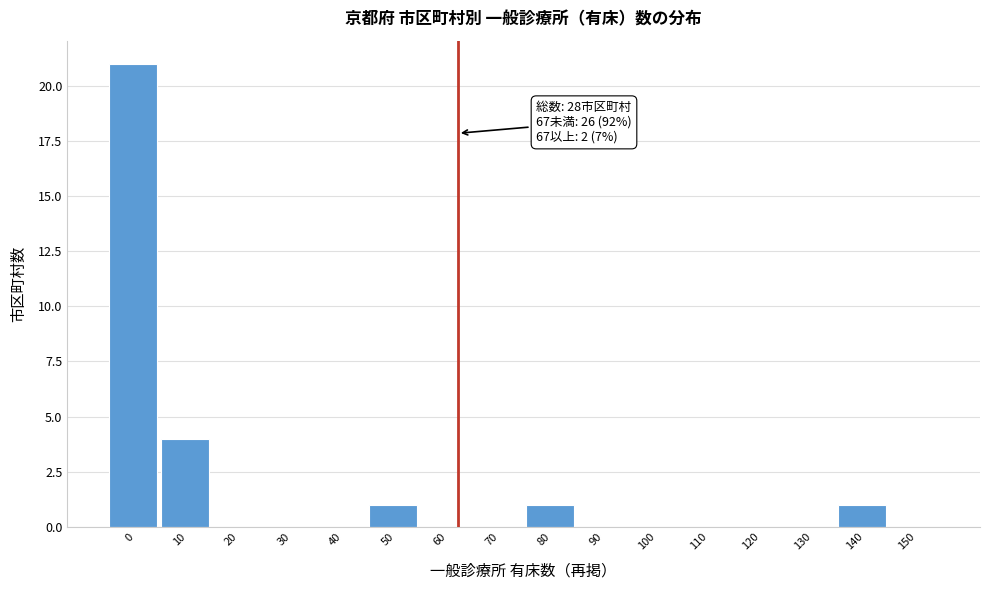

Reading right to left, list all the values displayed in this chart.

150=0	140=1	130=0	120=0	110=0	100=0	90=0	80=1	70=0	60=0	50=1	40=0	30=0	20=0	10=4	0=21